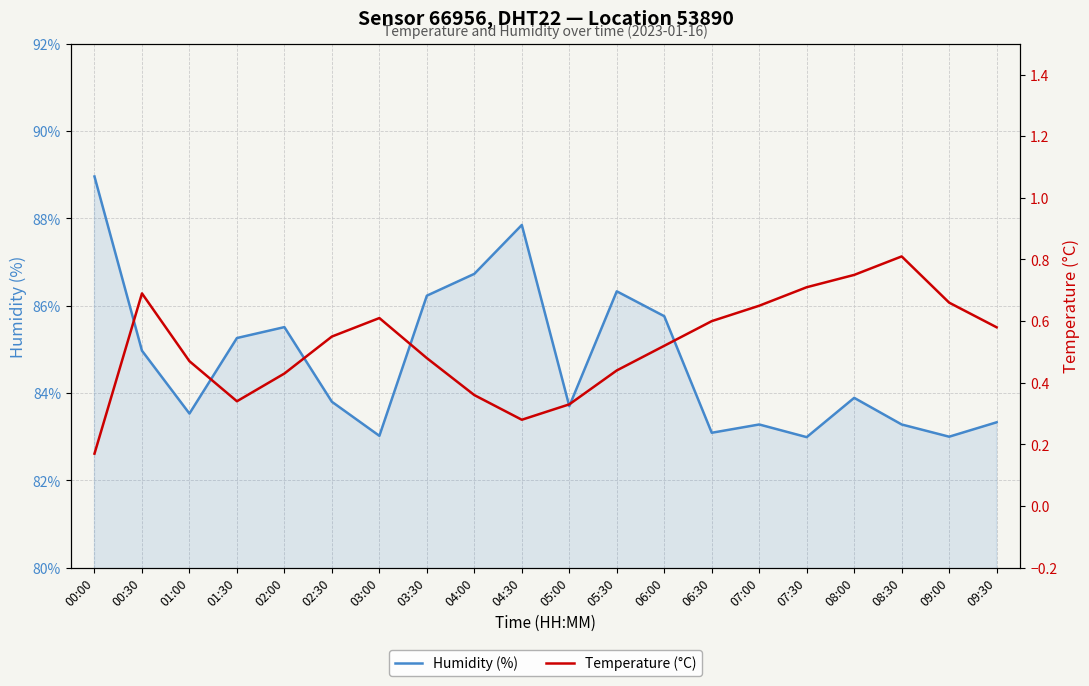

How many interior local valleys does the Humidity (%) series have?

6